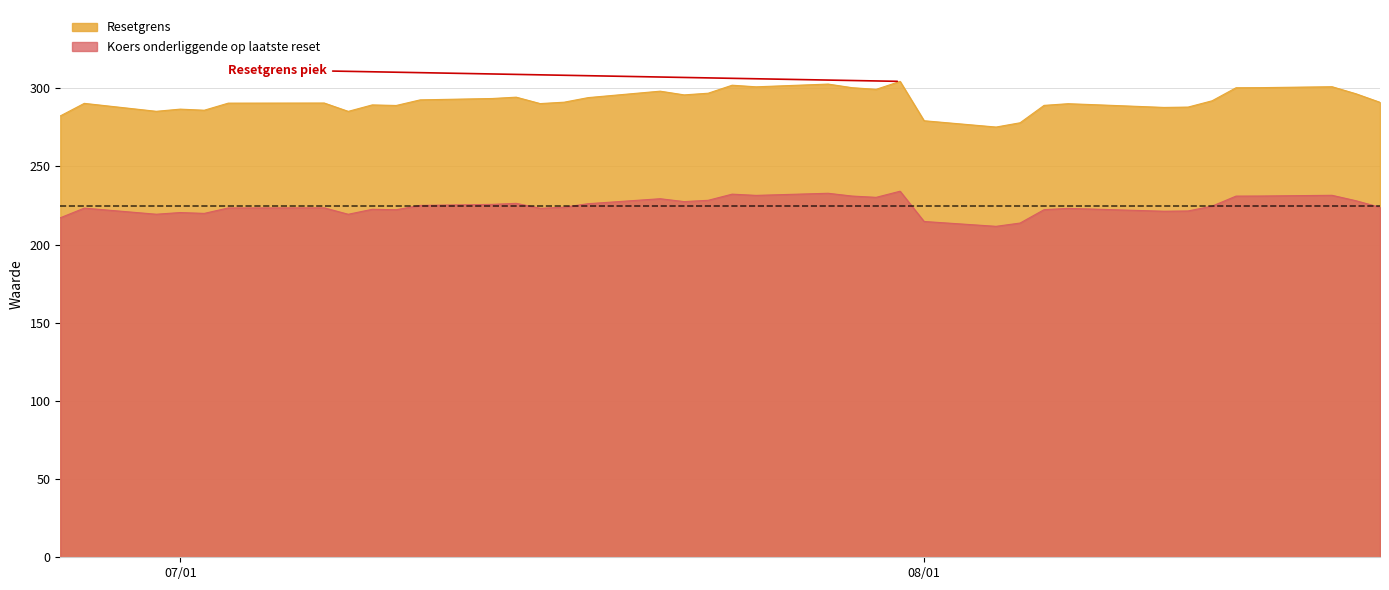

True or false: Resetgrens has more than 0 points higher than both neighbors.

True